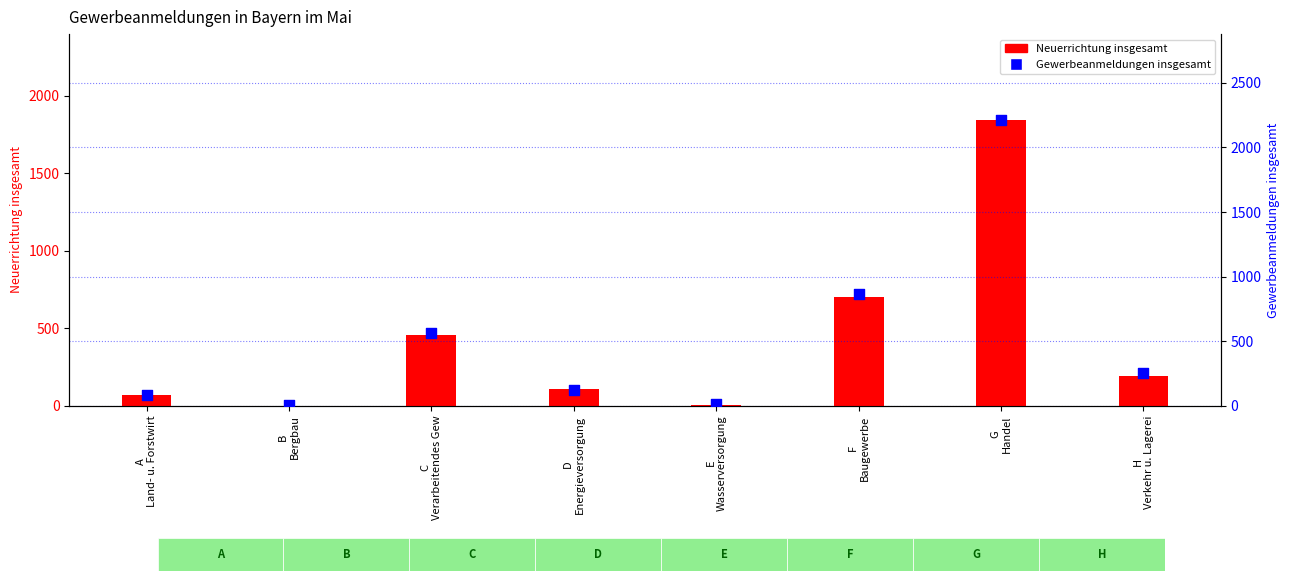

Which series contains the lowest Y value?

Neuerrichtung insgesamt